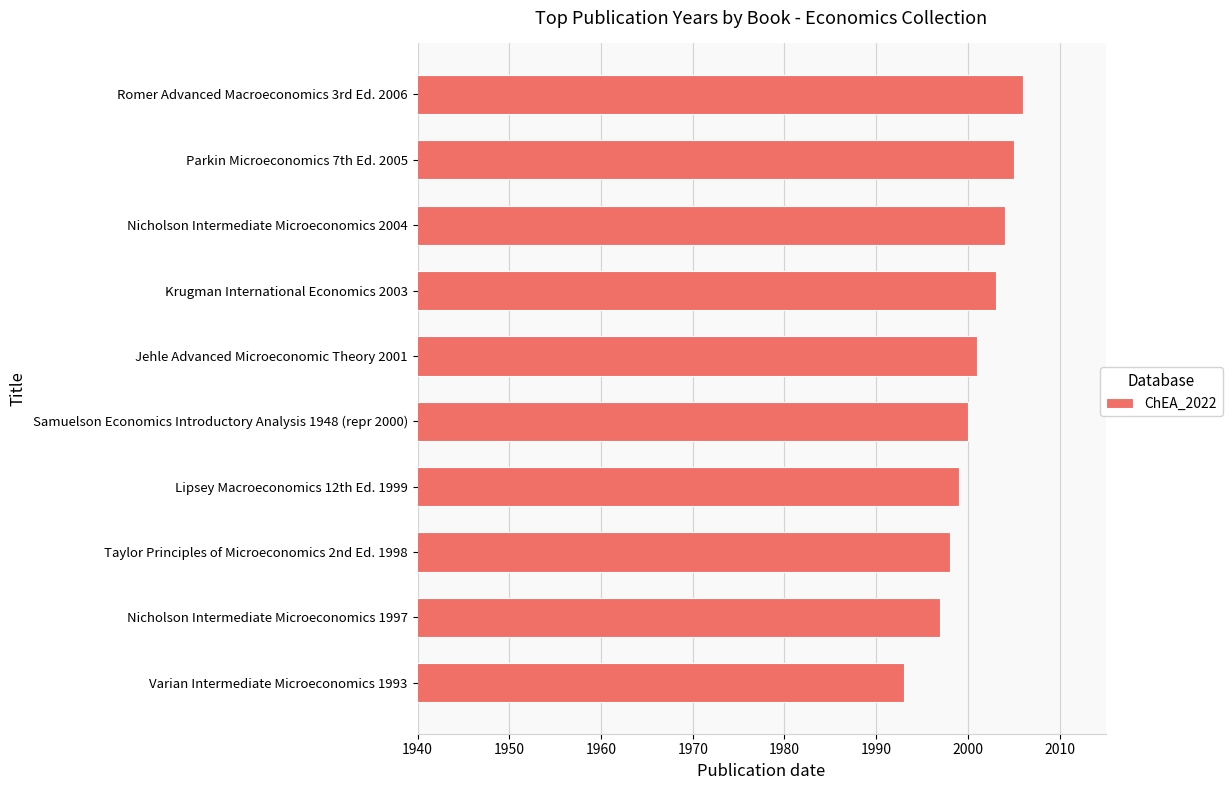

Is it true that the value at Taylor Principles of Microeconomics 2nd Ed. 1998 is 2679?

False